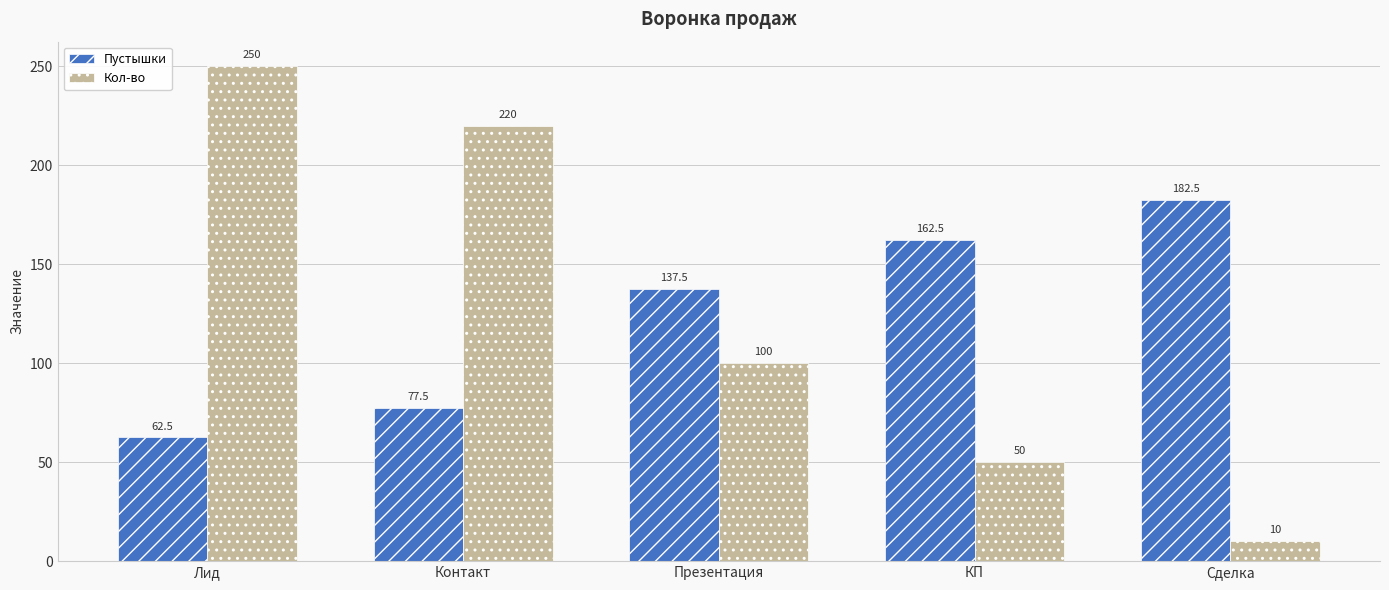

Which series has the widest spread of values?

Кол-во